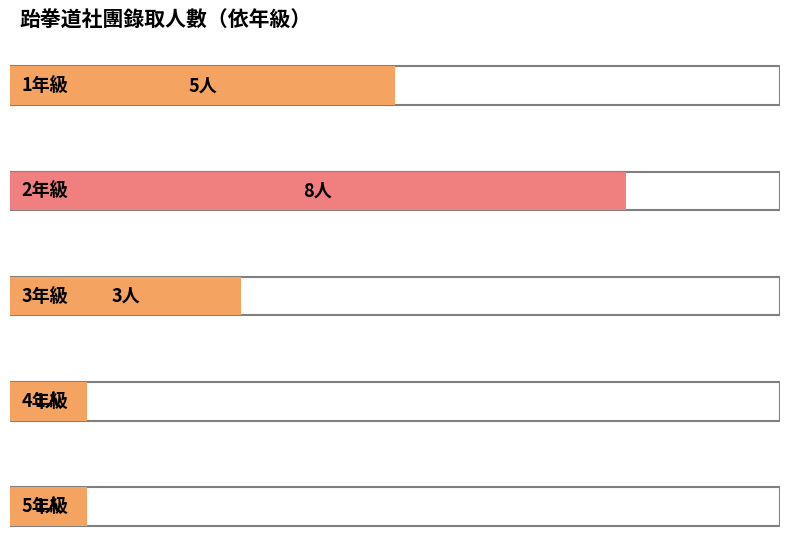

Which has a higher value, 2年級 or 1年級?

2年級